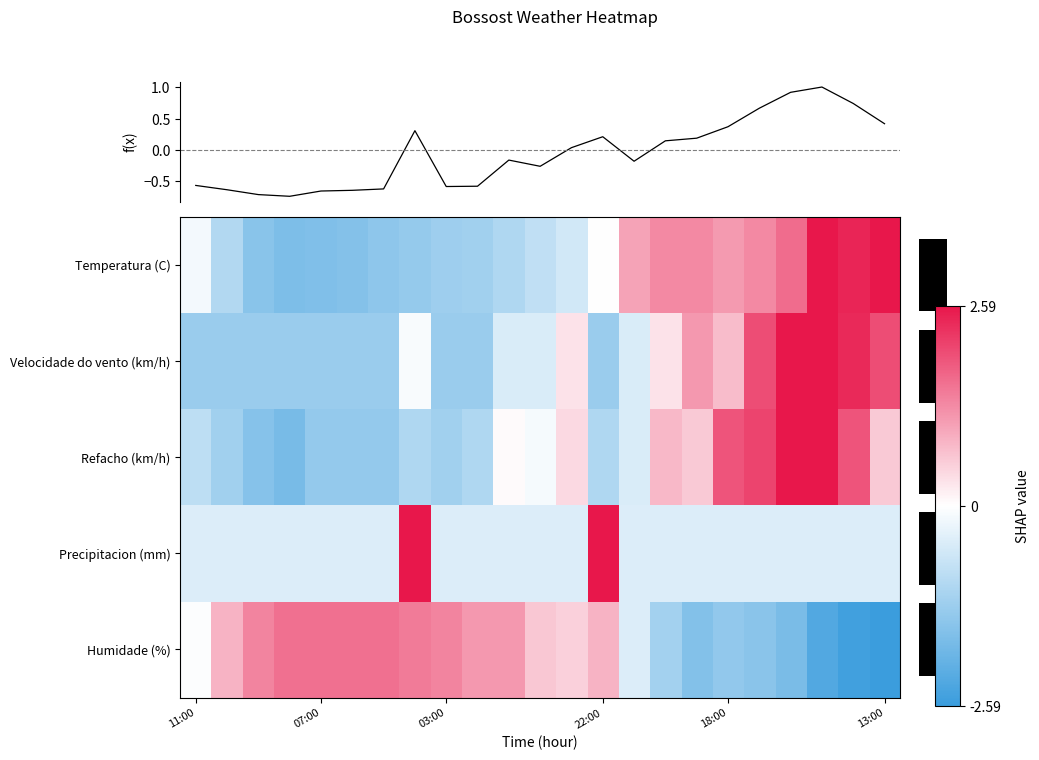

What is the difference between the second highest and second lowest values in the f(x) series?

1.6